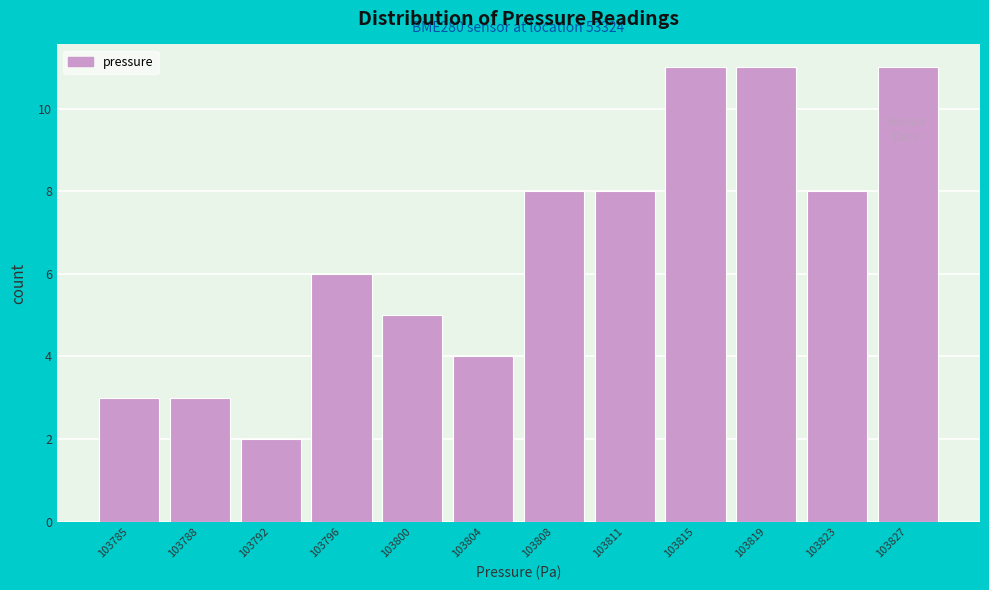

Reading left to right, what are all the values shown in this chart?

3	3	2	6	5	4	8	8	11	11	8	11